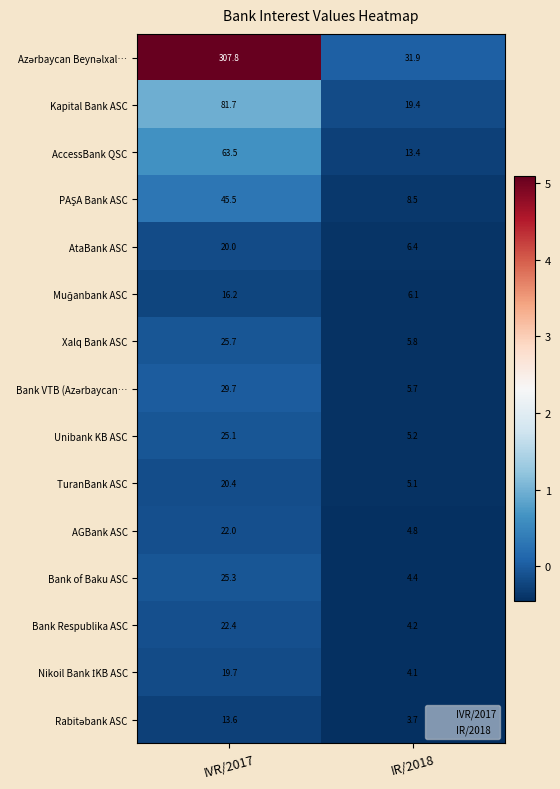

What value does the AGBank ASC series have at IVR/2017?

22.0